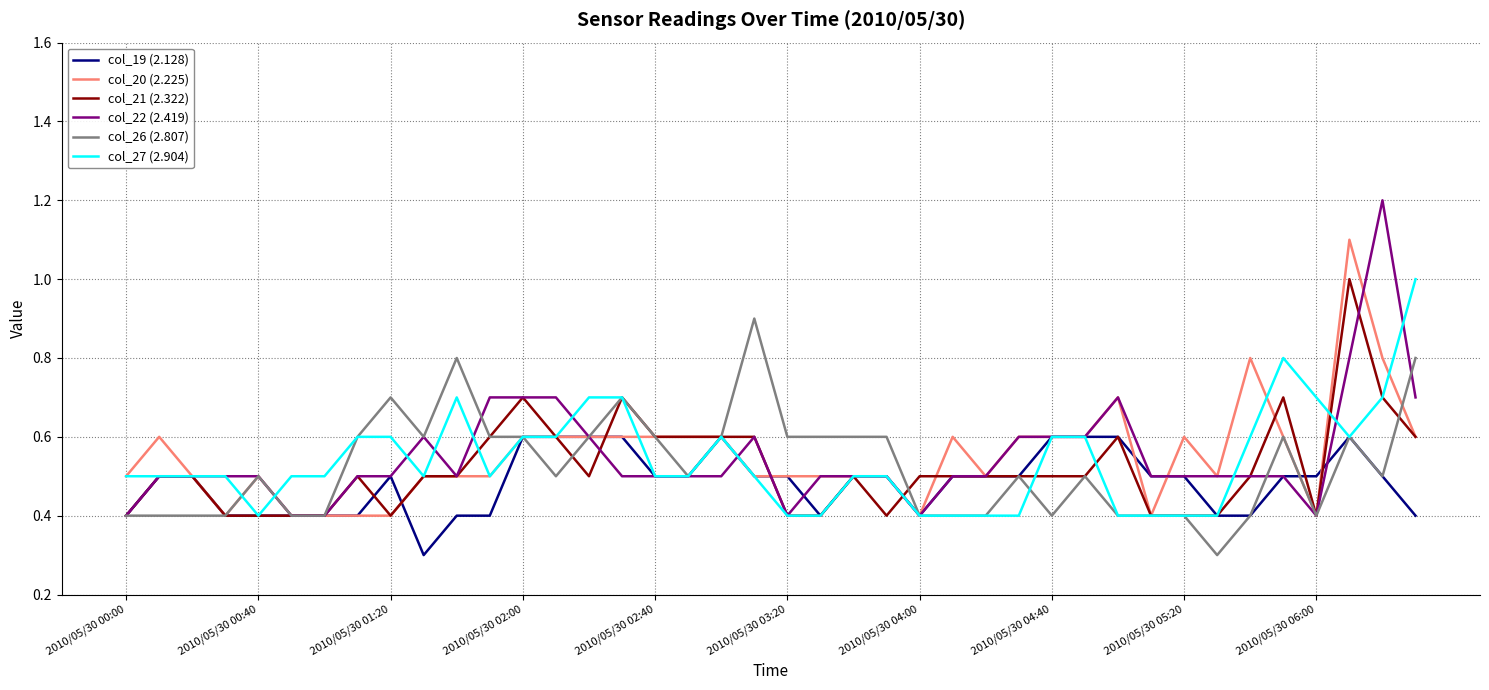

How many lines are shown in the chart?

6